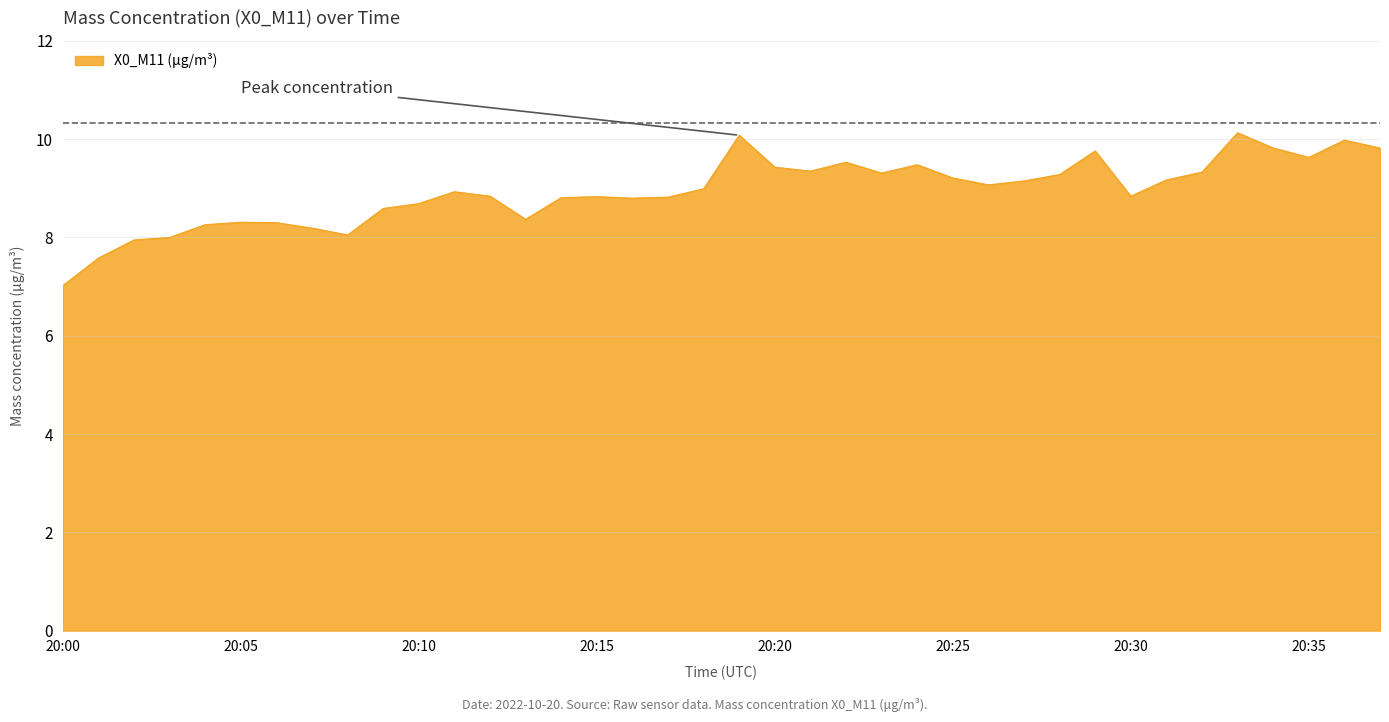

What is the smallest value displayed?

7.0